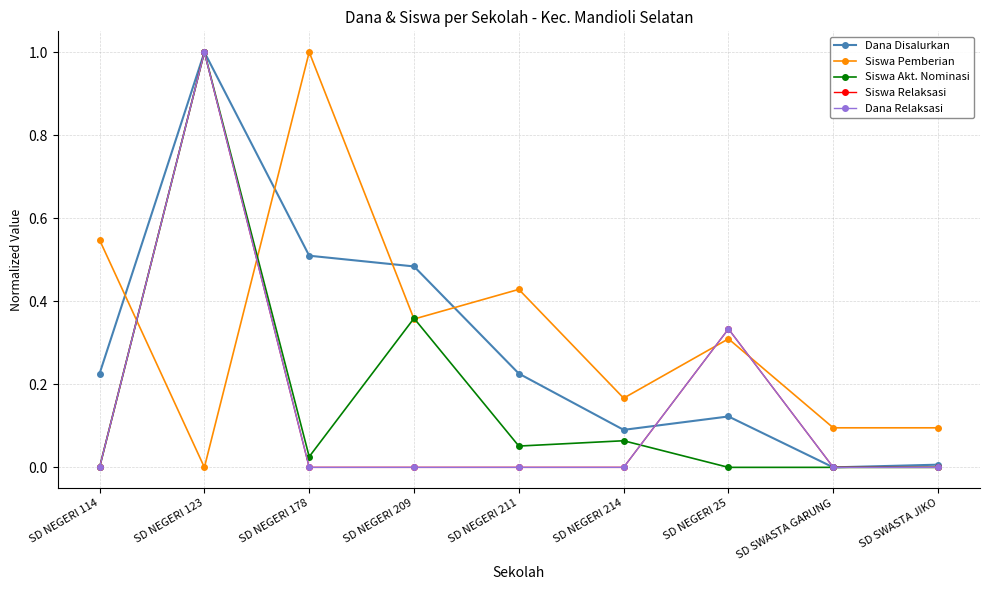

How many lines are shown in the chart?

5